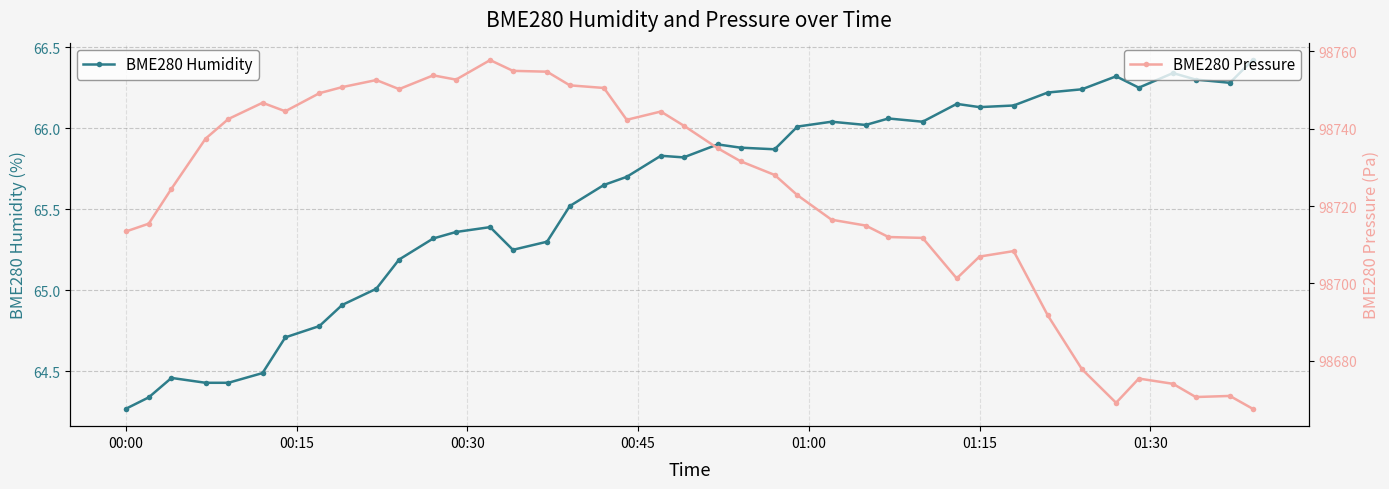

Rank the series by their average value, from lowest to highest.

BME280 Humidity, BME280 Pressure